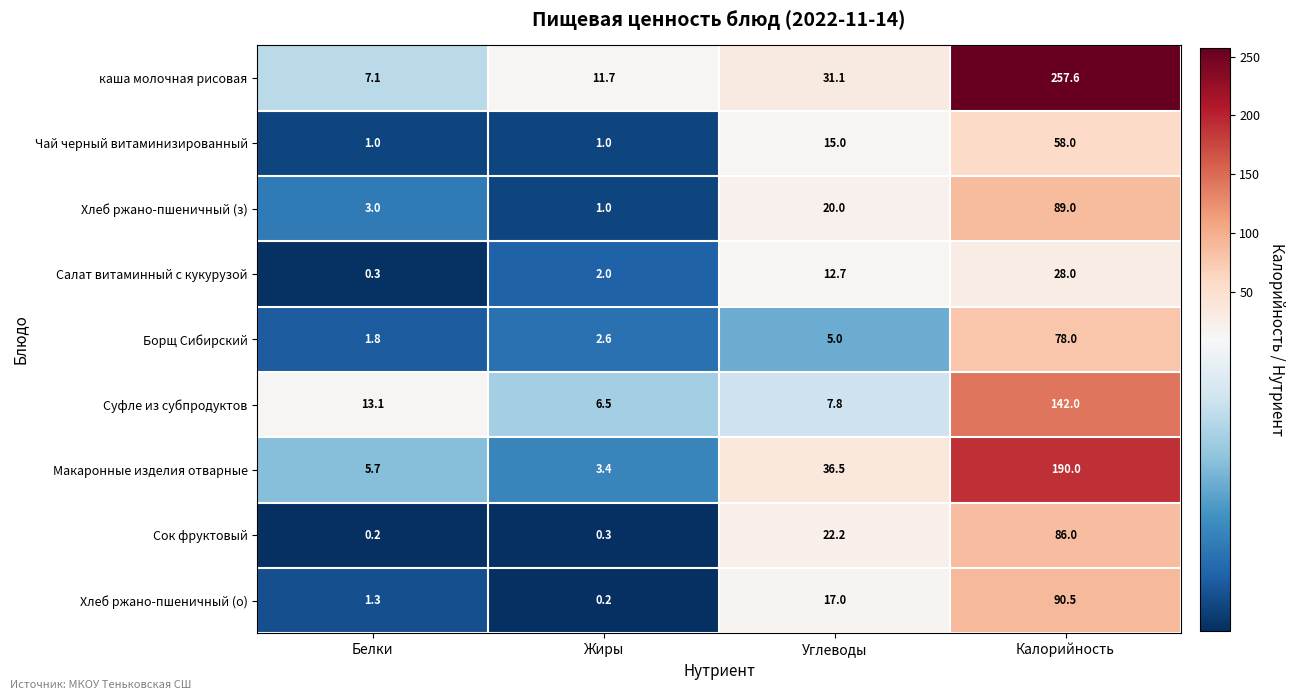

The каша молочная рисовая series shows 31.1 at Углеводы. True or false?

True